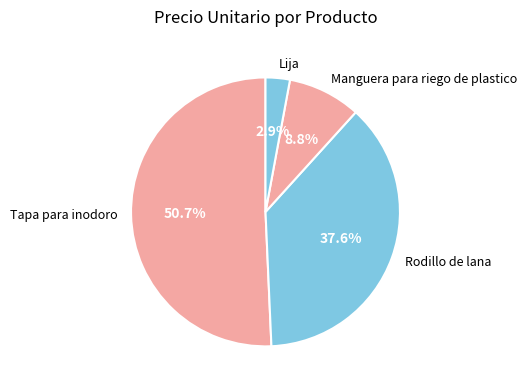

To the nearest percent, what portion does Rodillo de lana represent?

38%